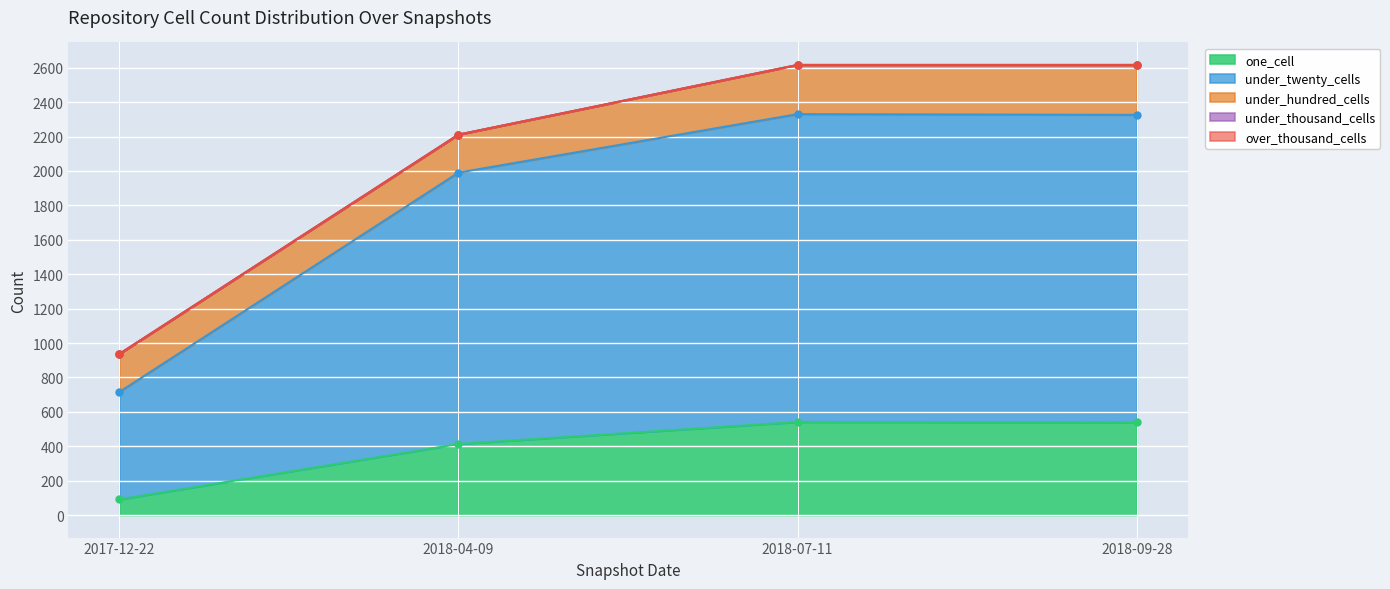

What is the highest value of the under_hundred_cells series?

290